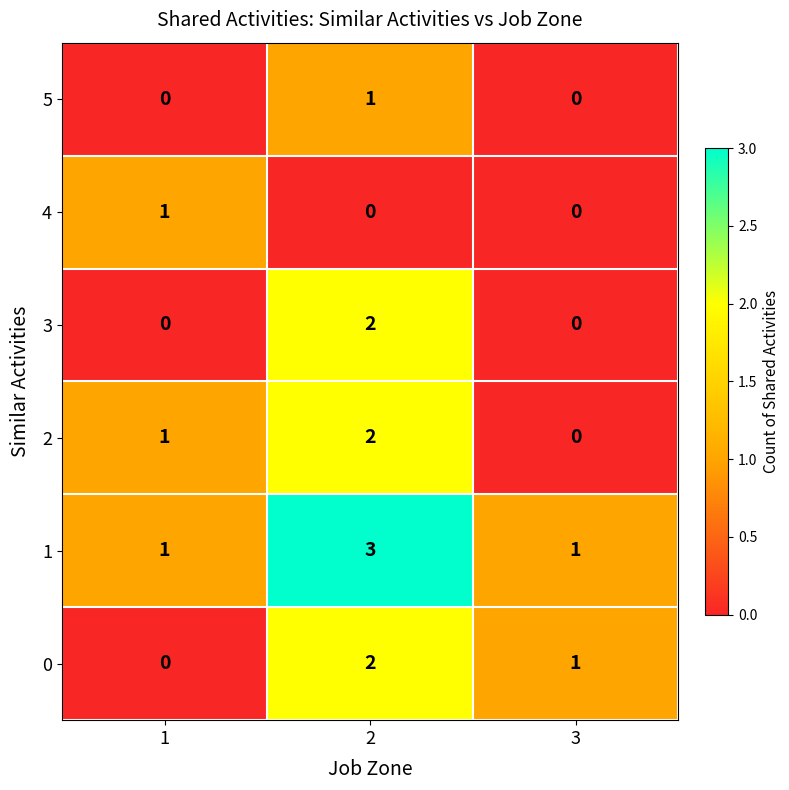

True or false: 4 has a value of 1 at 2.

False